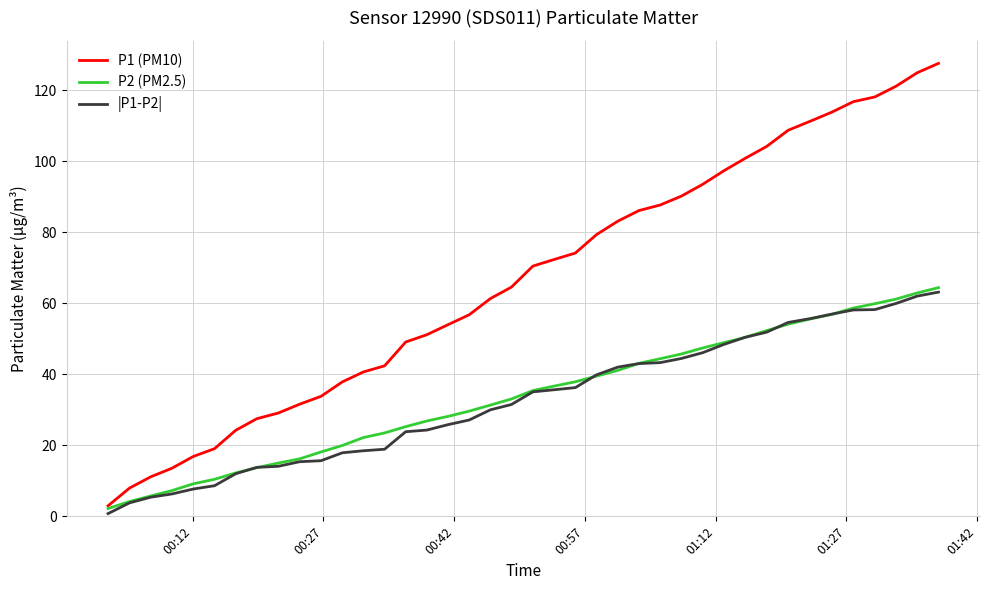

Which series has the widest spread of values?

P1 (PM10)